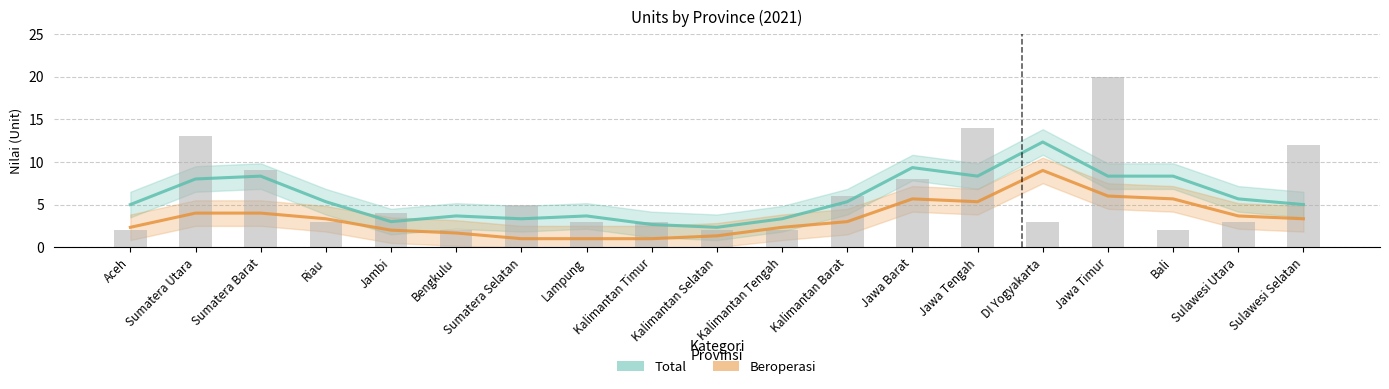

What are all the series names shown in the legend?

Total, Beroperasi